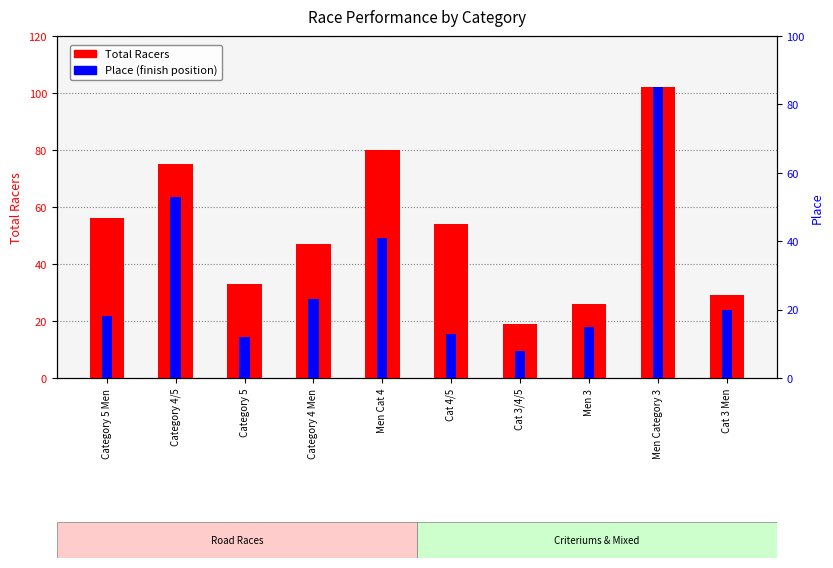

Rank the categories by Total Racers value from highest to lowest.

Men Category 3, Men Cat 4, Category 4/5, Category 5 Men, Cat 4/5, Category 4 Men, Category 5, Cat 3 Men, Men 3, Cat 3/4/5